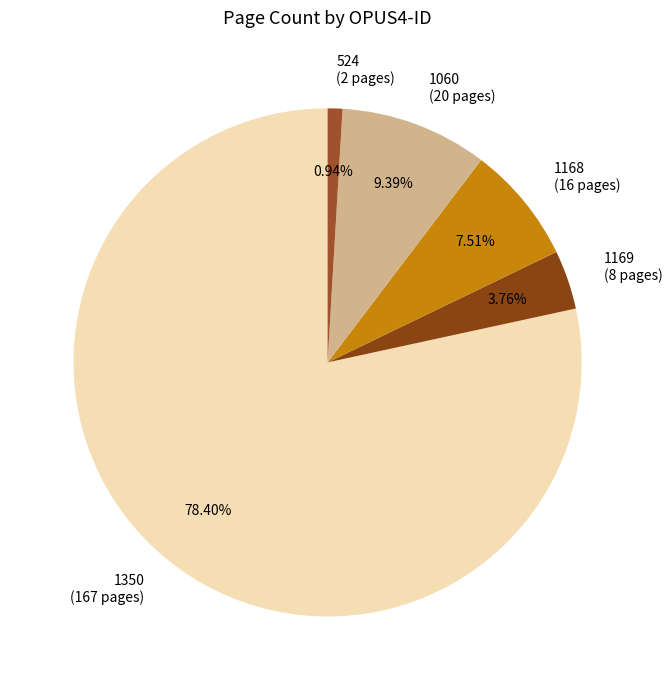

How much of the chart is everything except 1168?

92.5%